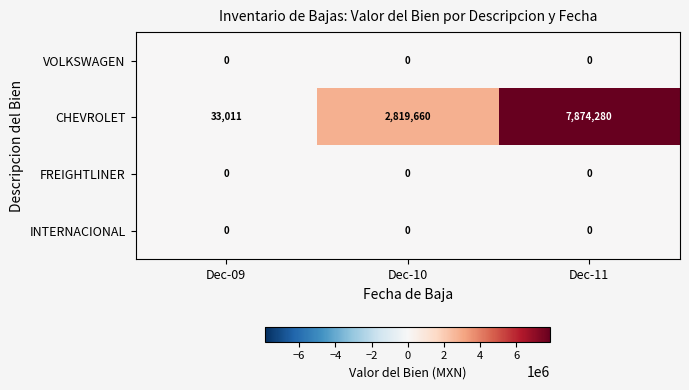

Reading left to right, extract all data points from this chart.

VOLKSWAGEN: Dec-09=0	Dec-10=0	Dec-11=0
CHEVROLET: Dec-09=33011	Dec-10=2819660	Dec-11=7874280
FREIGHTLINER: Dec-09=0	Dec-10=0	Dec-11=0
INTERNACIONAL: Dec-09=0	Dec-10=0	Dec-11=0